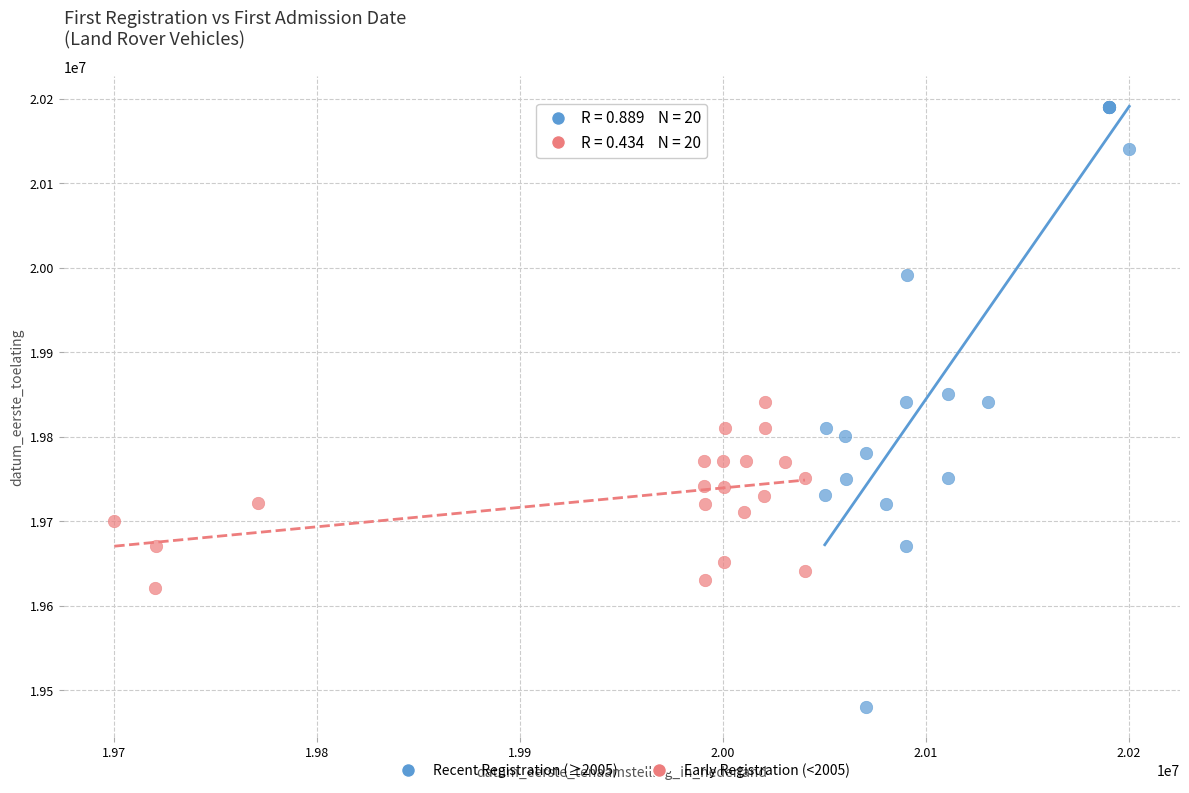

Which series contains the highest Y value?

Recent Registration (≥2005)